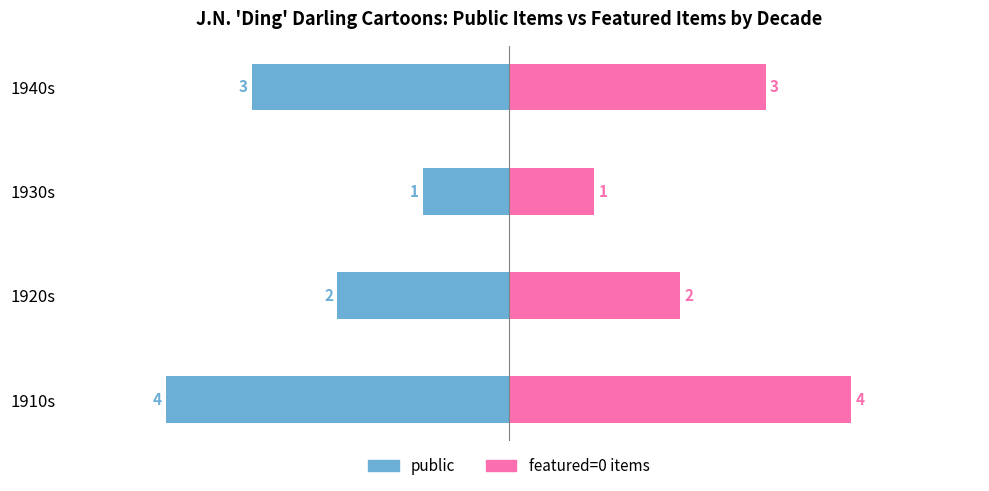

The public series shows -1 at 1930s. True or false?

False